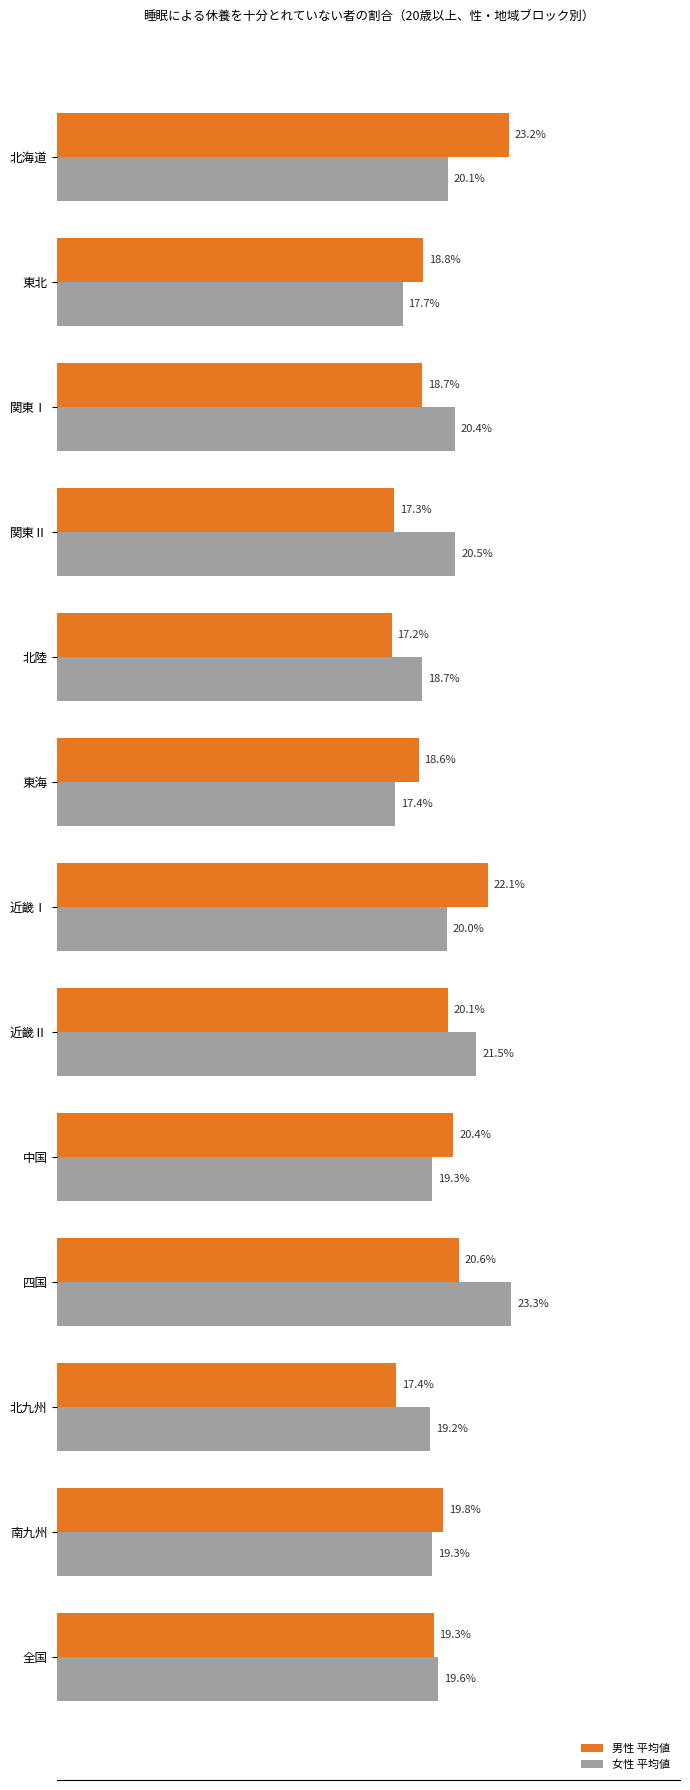

Between 近畿Ⅱ and 北九州, which series saw the biggest shift?

男性 平均値